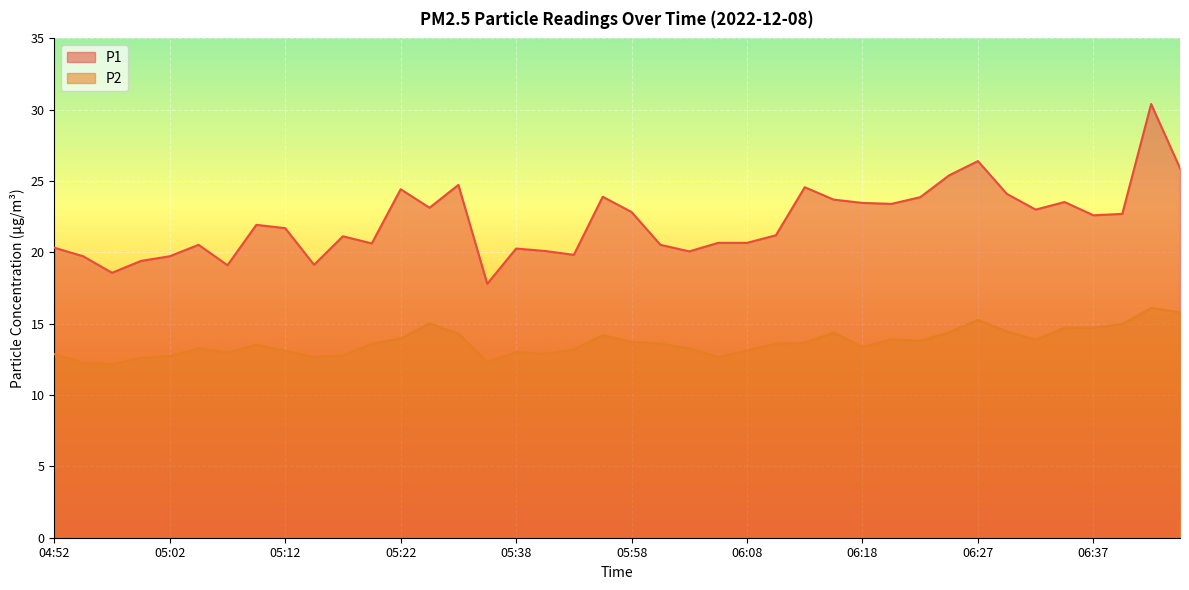

Rank the series by their maximum value, from lowest to highest.

P2, P1